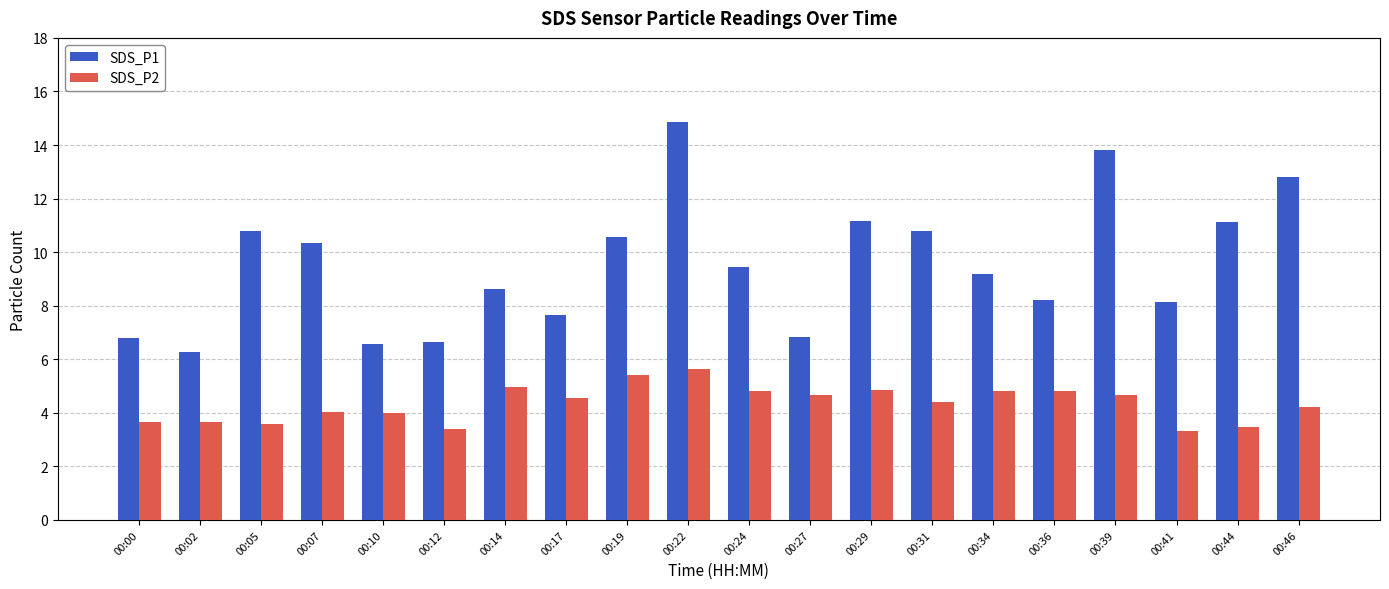

At how many categories does at least one series exceed 7?

15